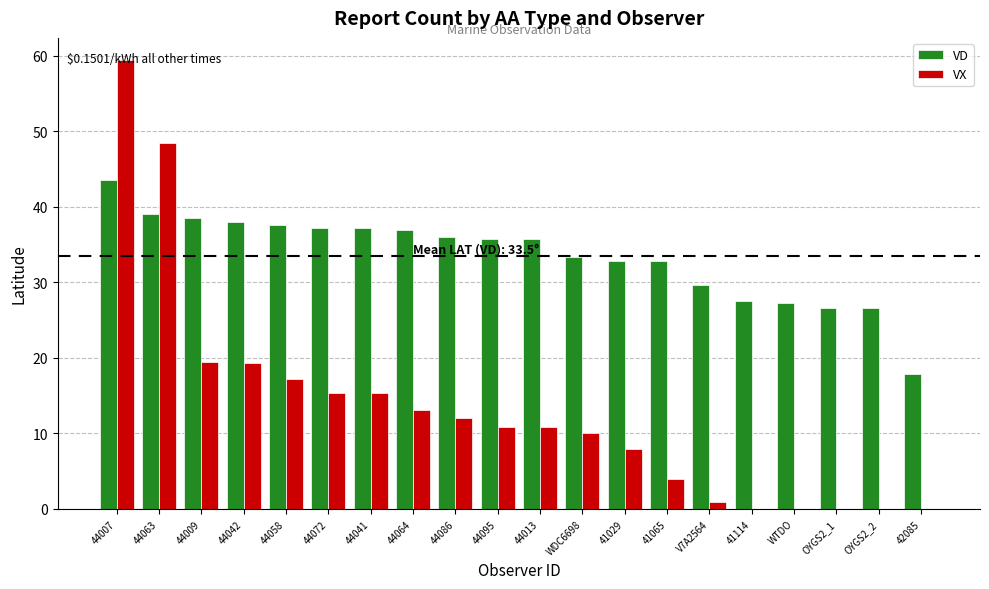

True or false: VX has a value of 13.1 at 44064.

True